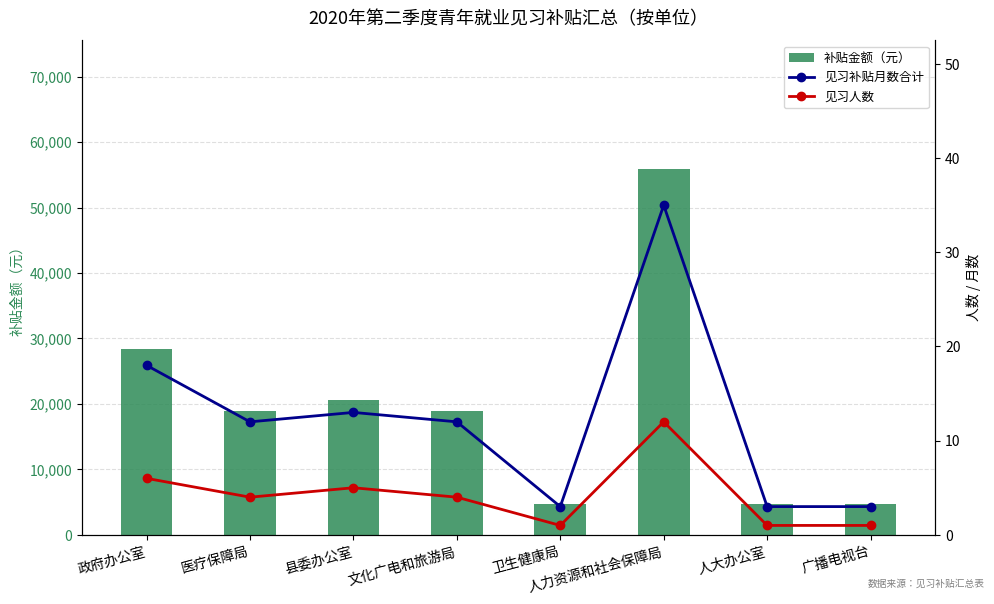

Which series has the largest range (max minus min)?

补贴金额（元）